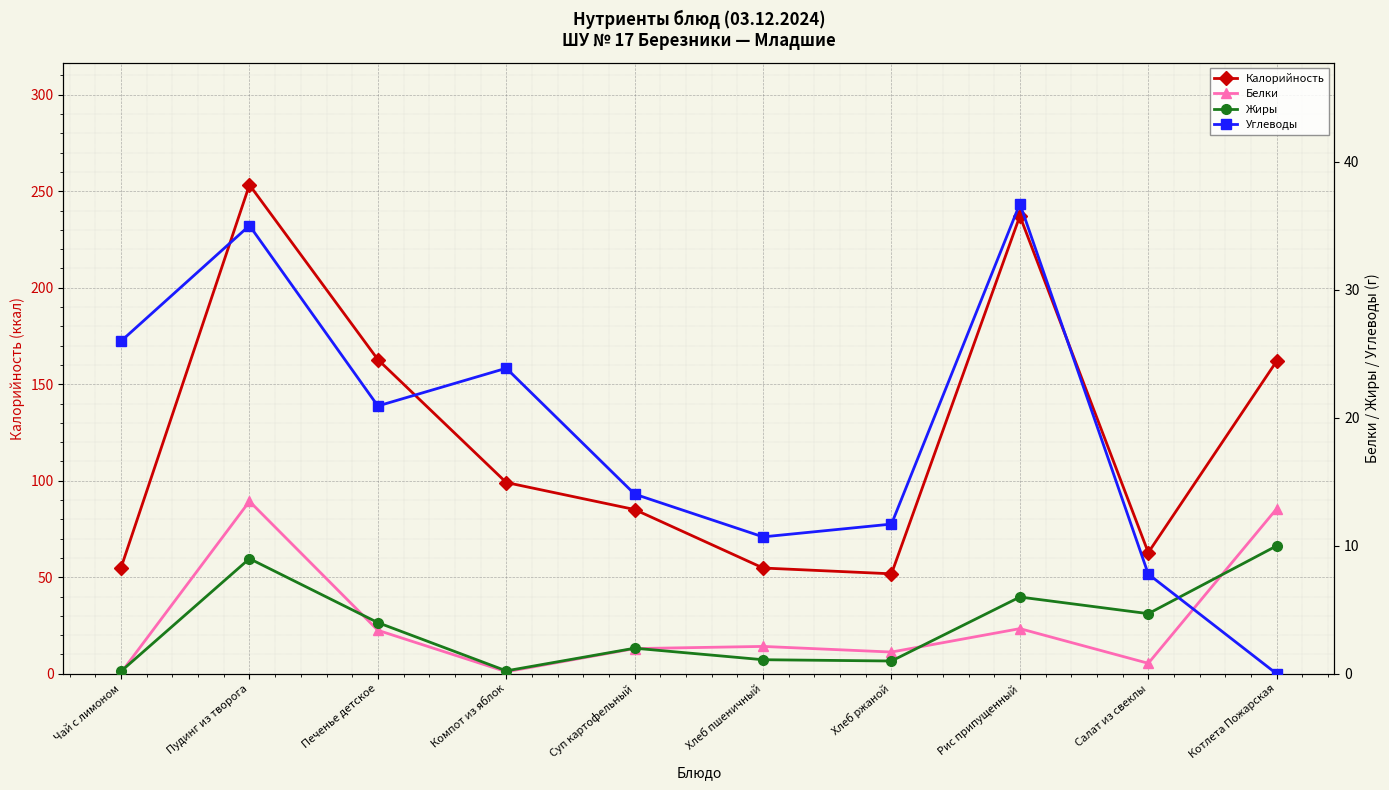

Which has a higher value, Рис припущенный or Котлета Пожарская?

Рис припущенный